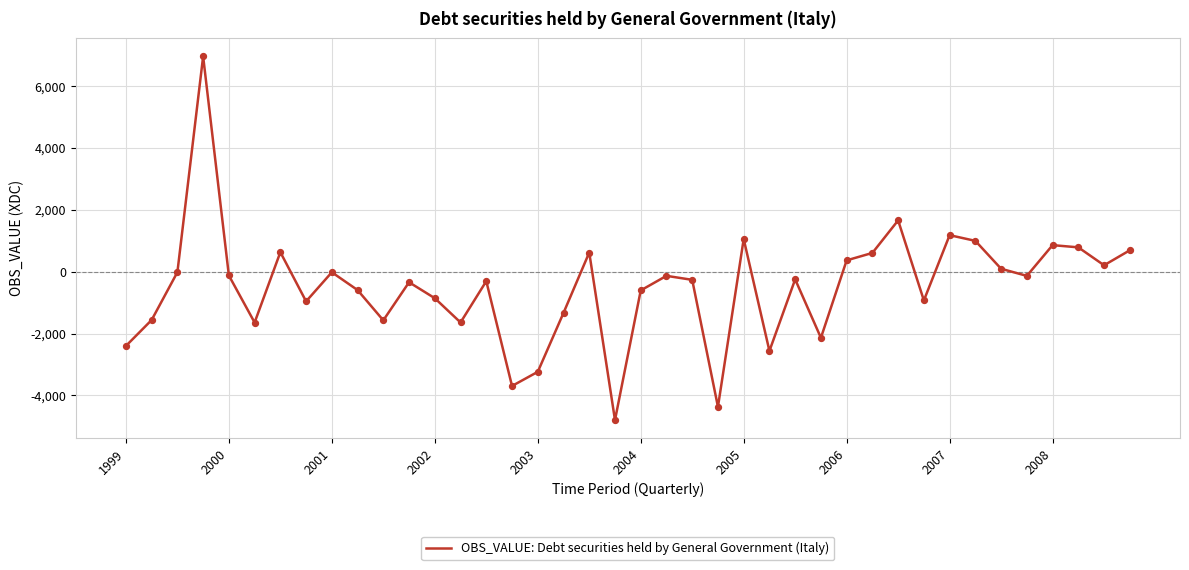

What is the difference between the maximum and minimum values?

11755